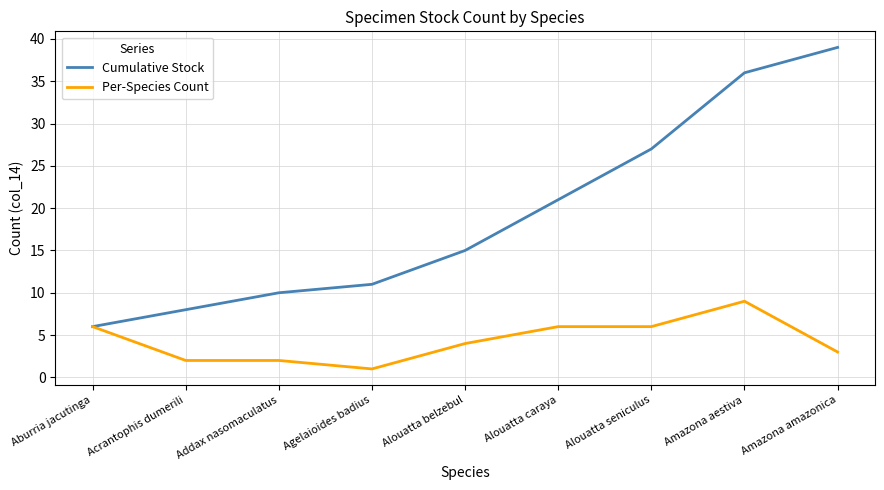

How many lines are shown in the chart?

2